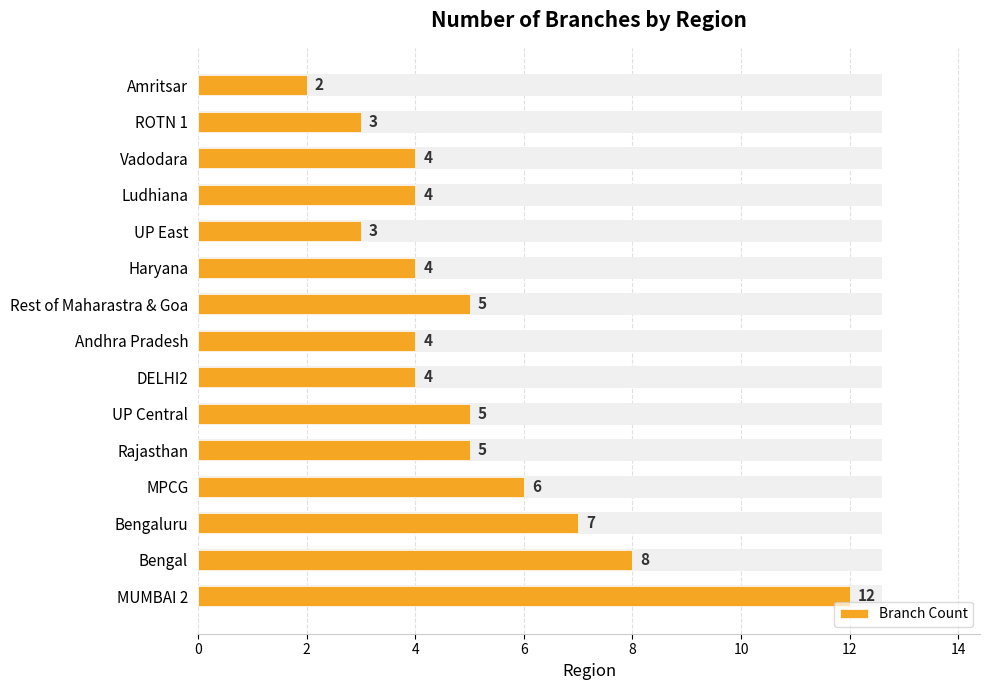

Does the chart contain stacked bars?

No